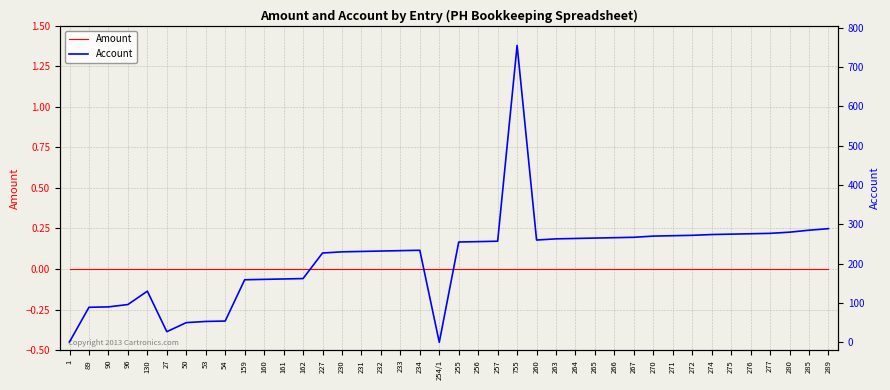

Which series changed the most between 89 and 231?

Account